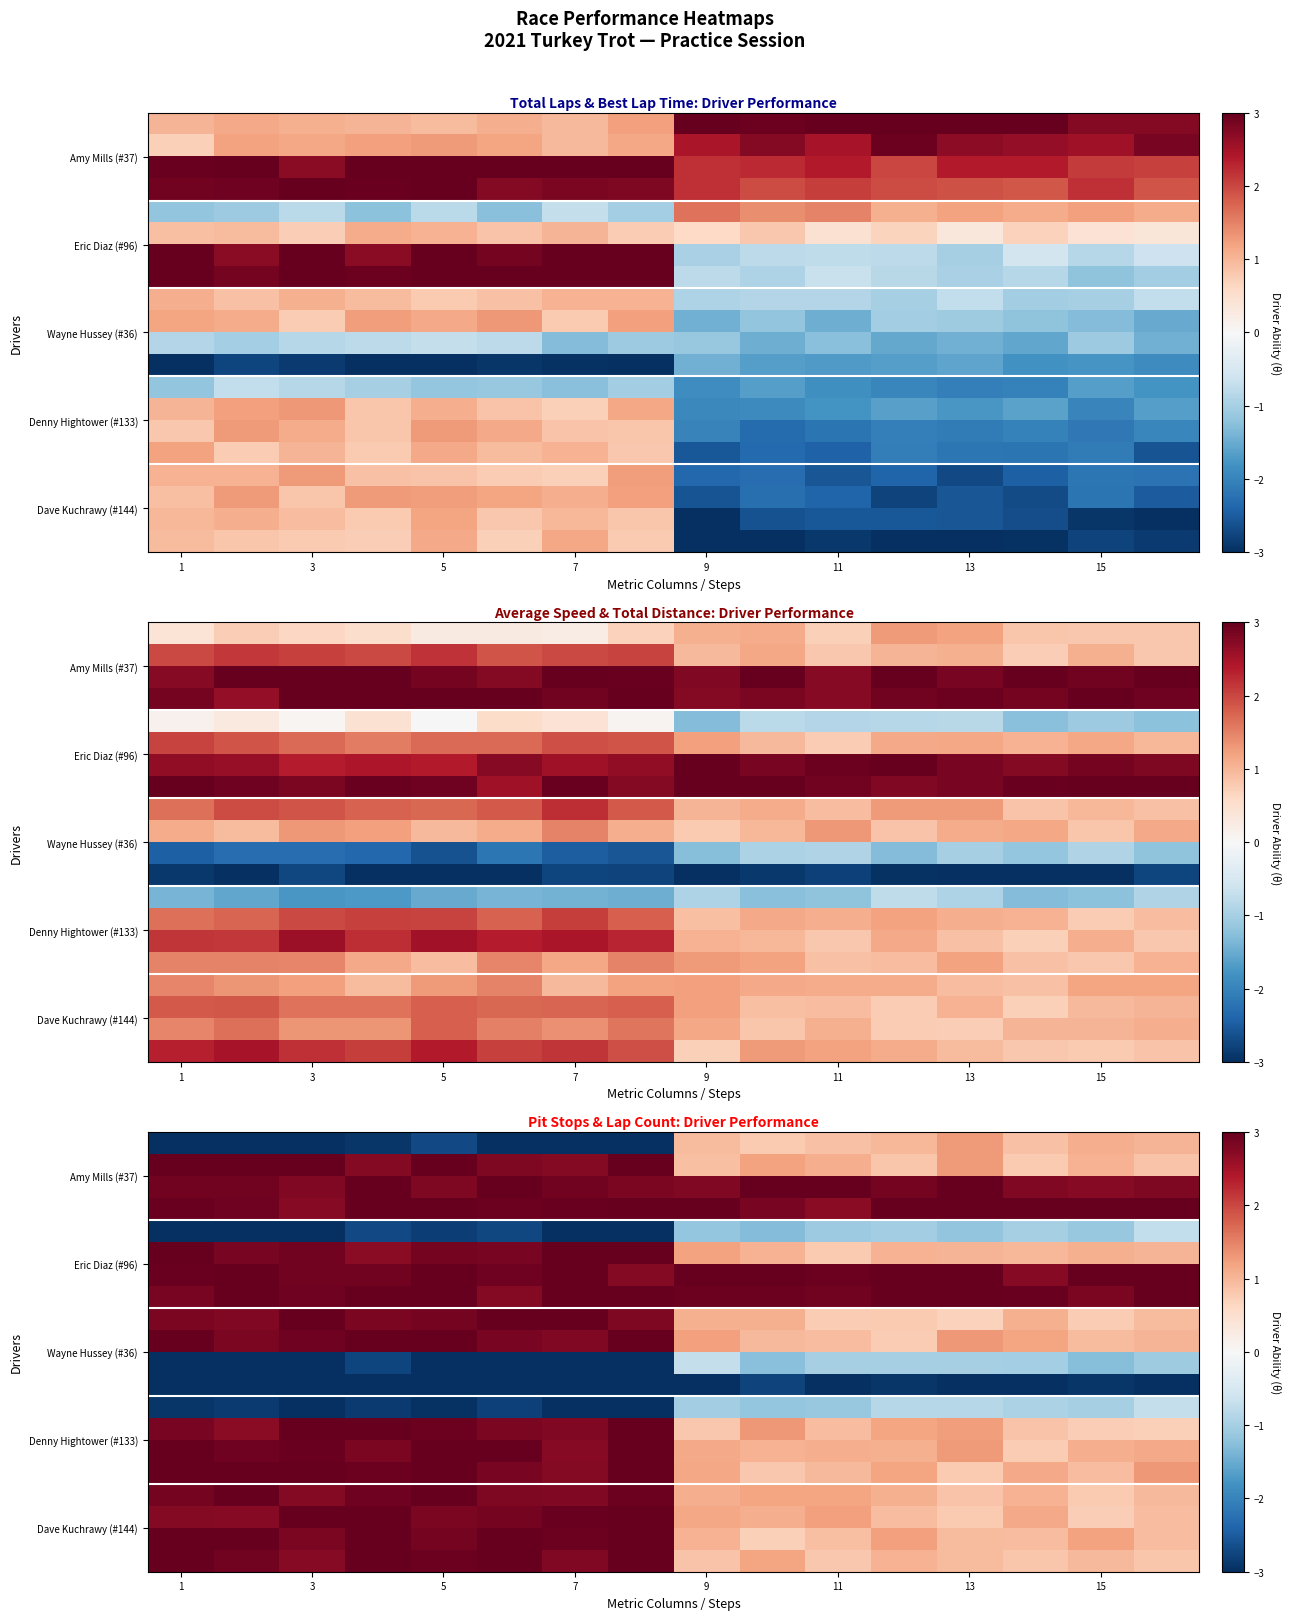

At which label does row_2 reach its minimum?

14